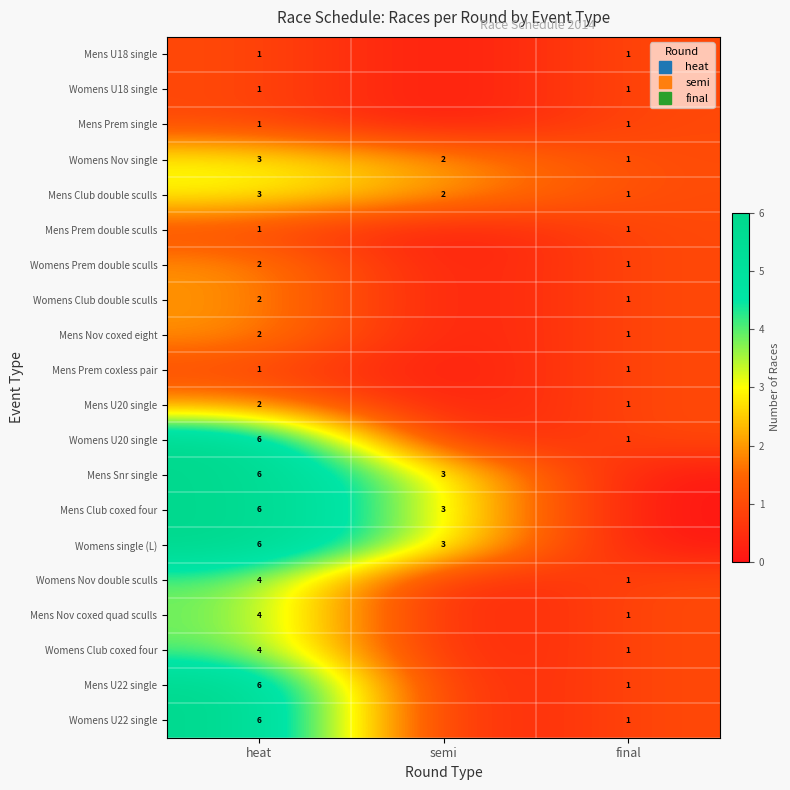

Between heat and final, which is larger?

heat